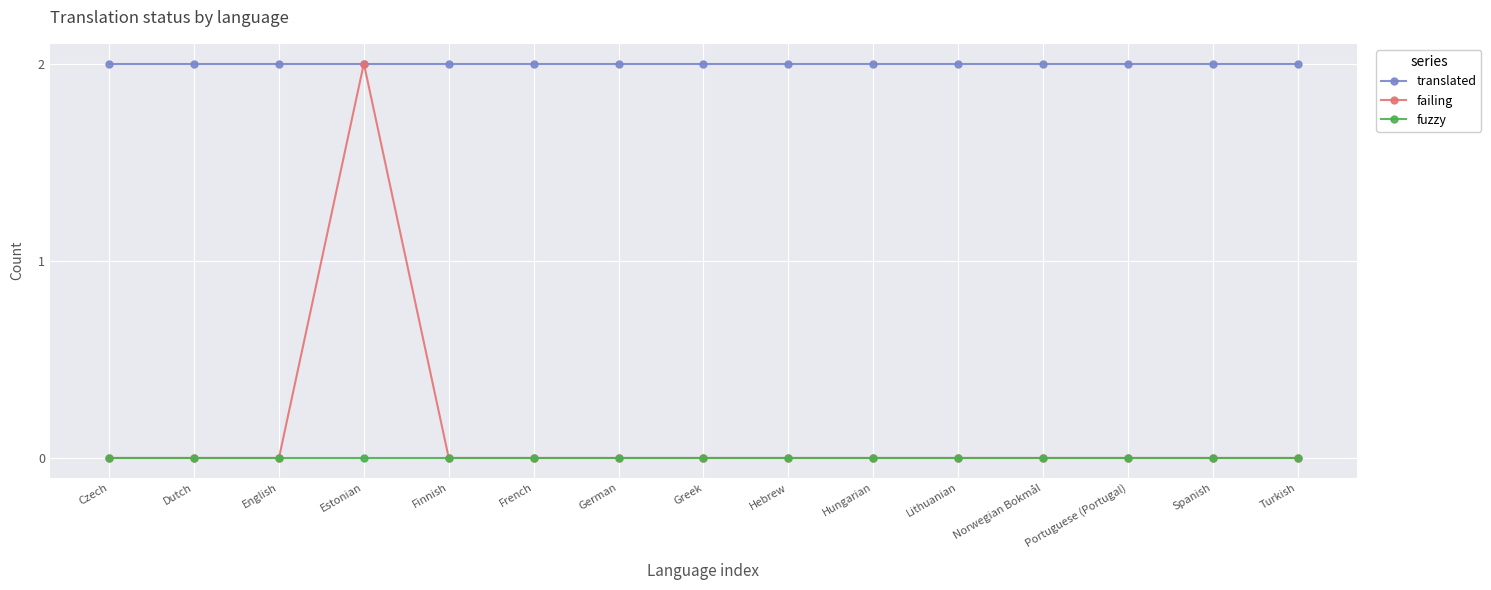

What position from the right is Dutch?

14